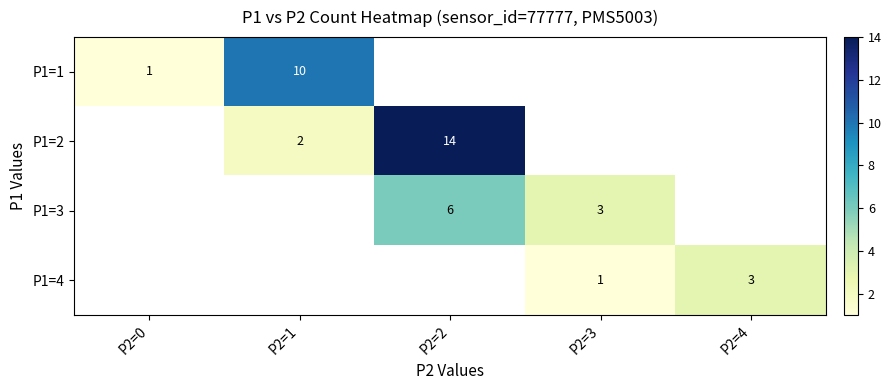

The P1=1 series shows 5.3 at P2=1. True or false?

False